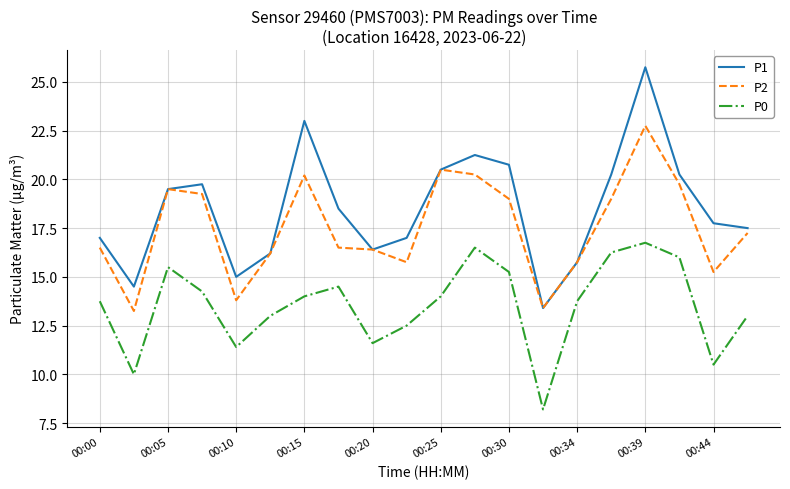

Which series has the widest spread of values?

P1